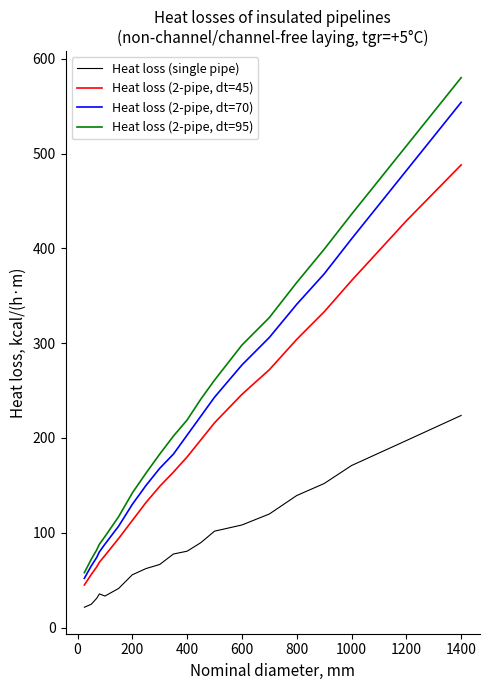

Does the chart display data point markers on the line(s)?

No